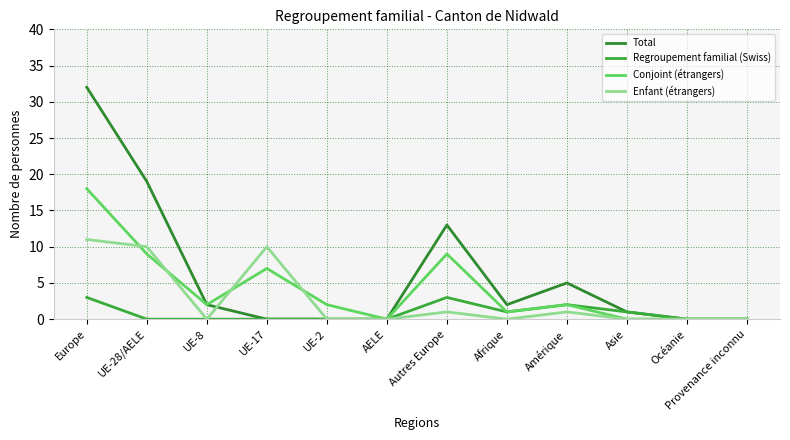

Which series changed the most between UE-28/AELE and AELE?

Total